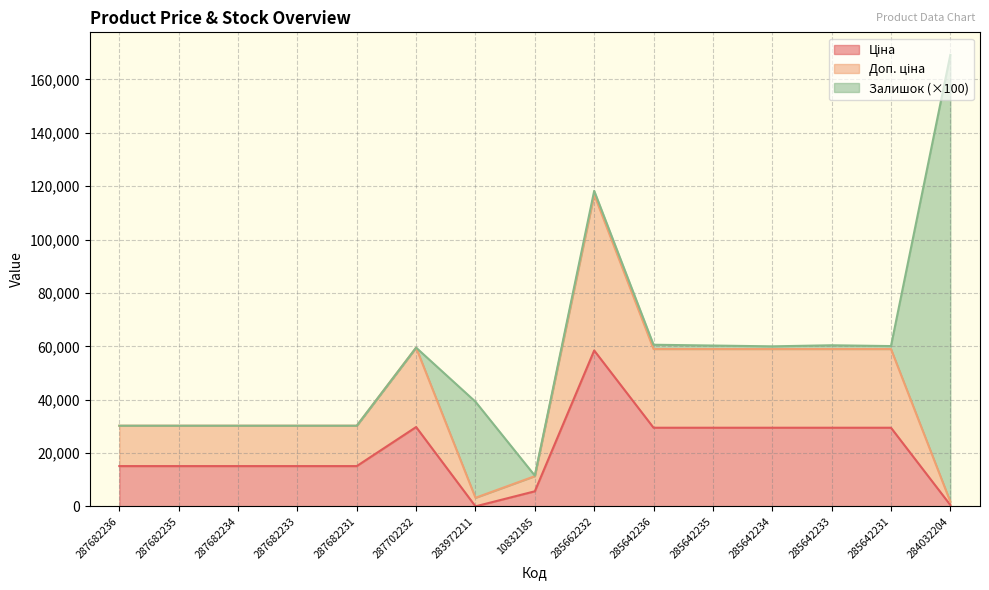

Is the value of Ціна at 284032204 greater than the value of Доп. ціна at 287702232?

No